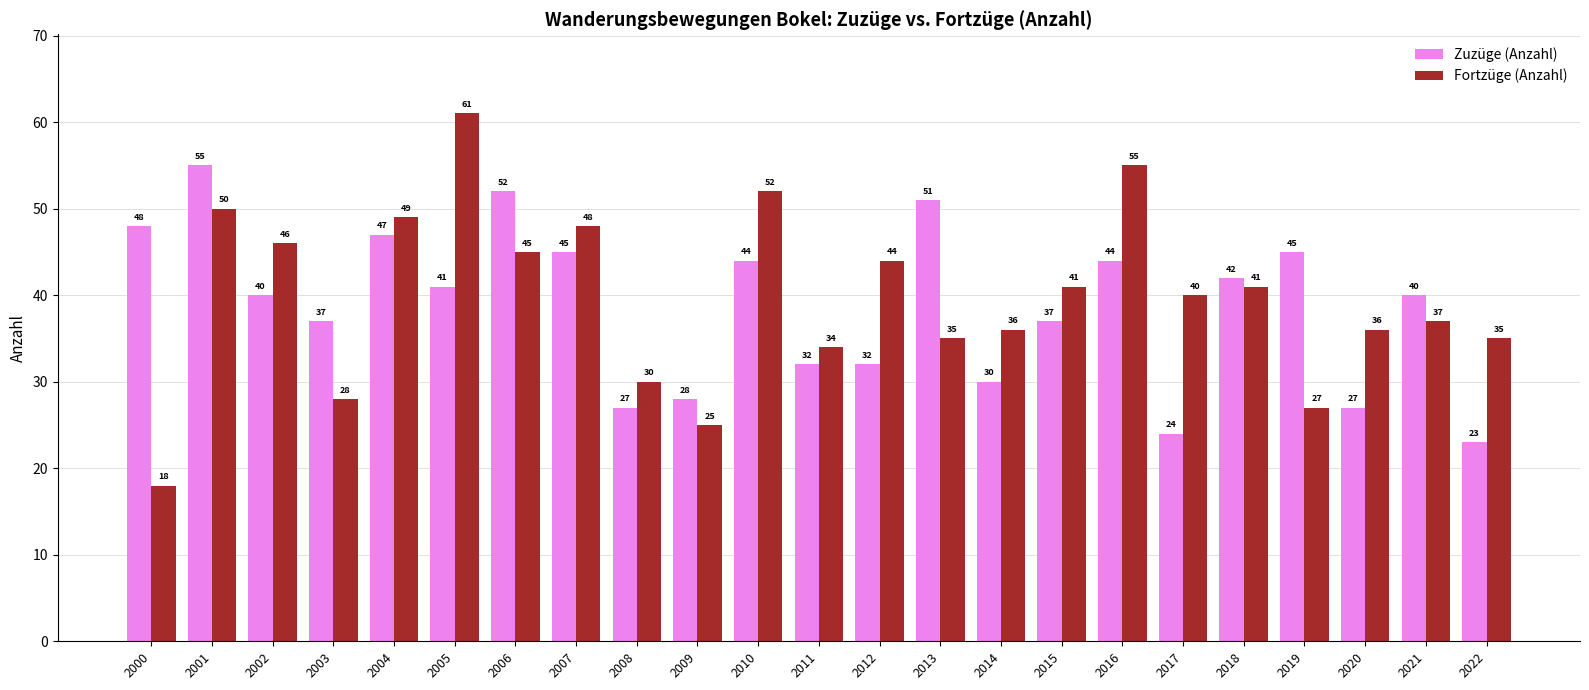

The value of Zuzüge (Anzahl) at 2012 is 51. True or false?

False